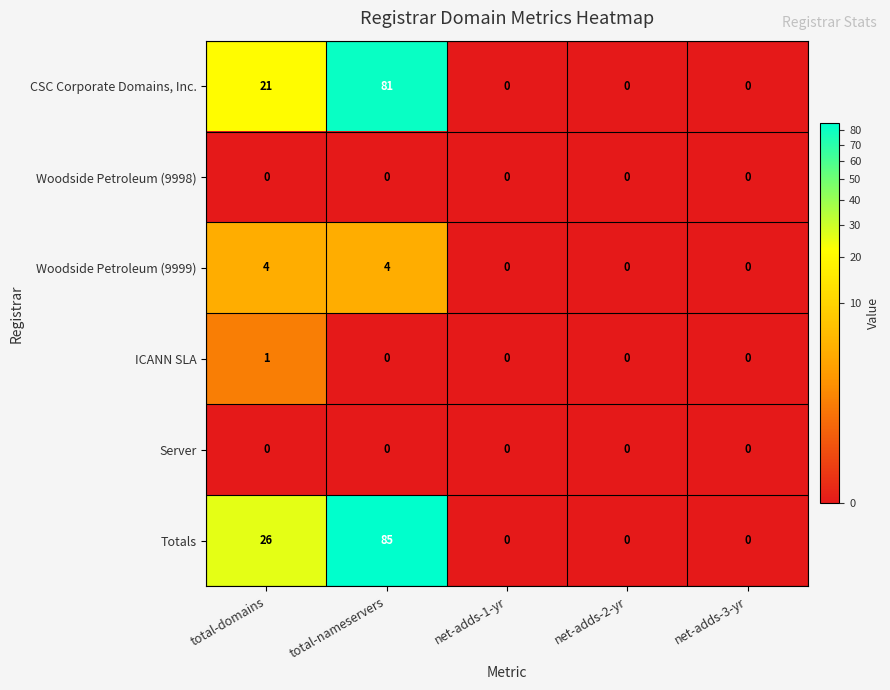

What is the difference between the maximum and second lowest values in the CSC Corporate Domains, Inc. series?

81